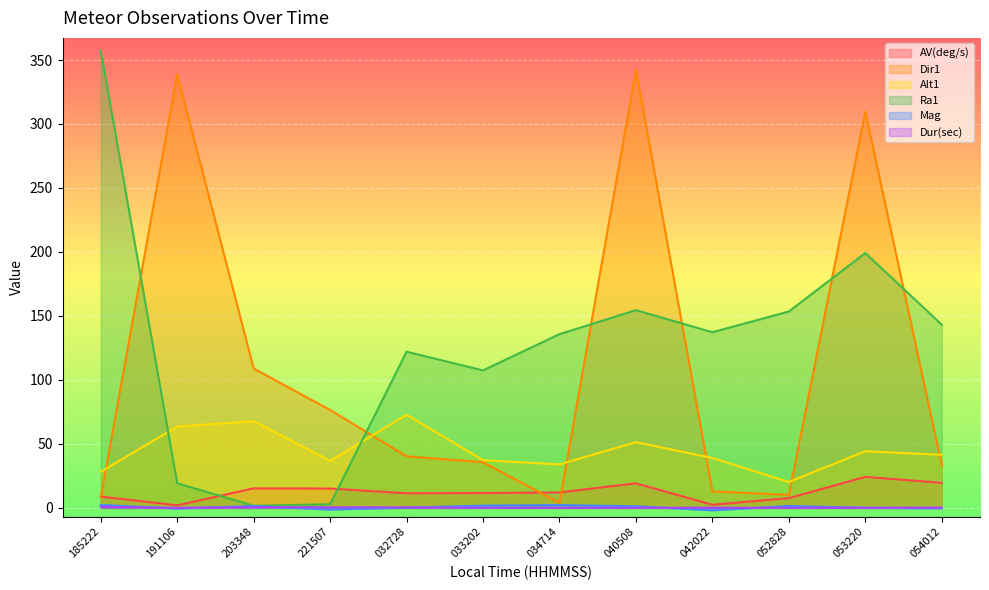

What is the label of the 2nd point from the left?

191106